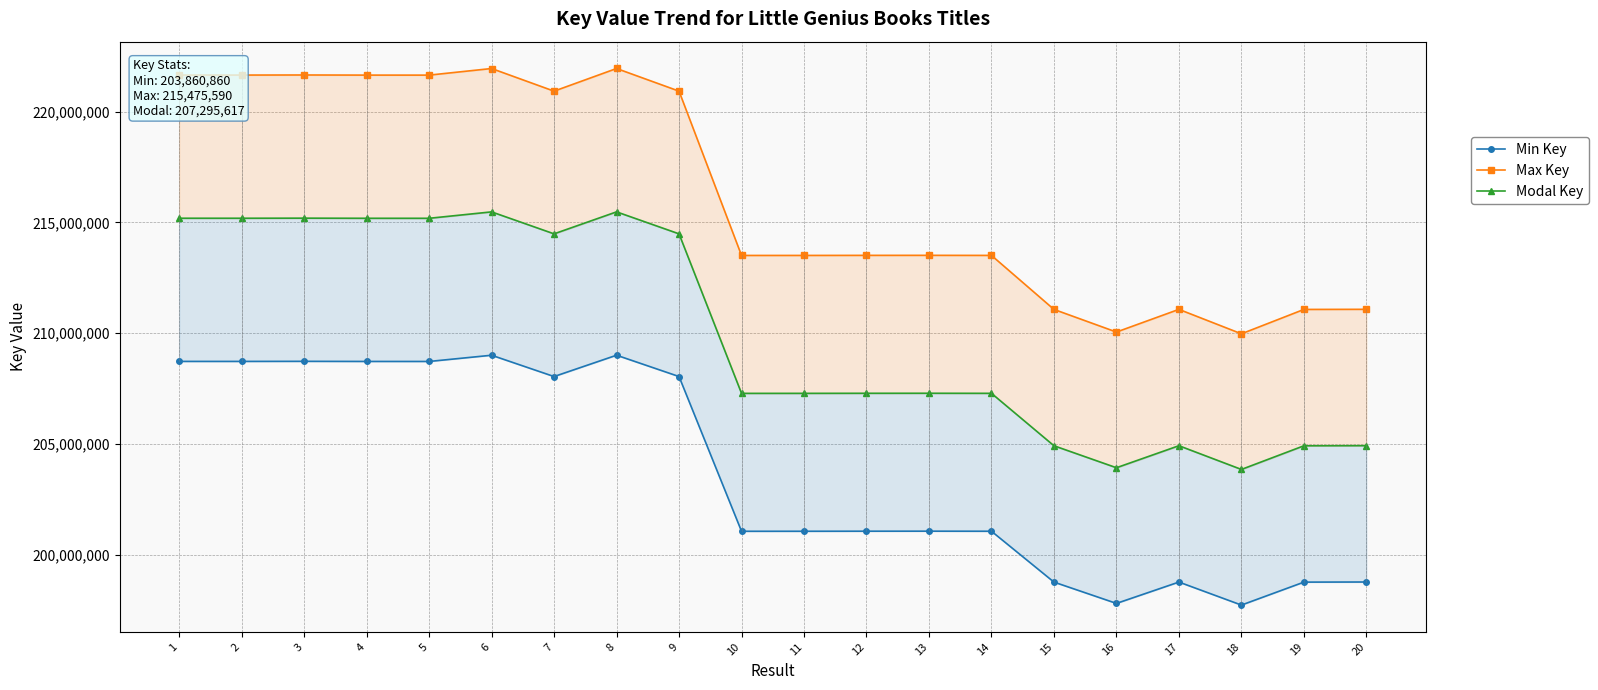

List the labels in order of Max Key value, largest first.

8, 6, 3, 1, 2, 4, 5, 9, 7, 13, 12, 14, 11, 10, 20, 17, 15, 19, 16, 18